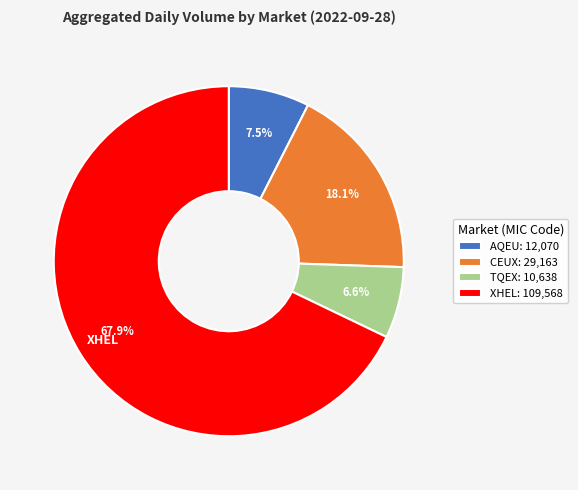

What percentage is the TQEX slice, to the nearest percent?

7%